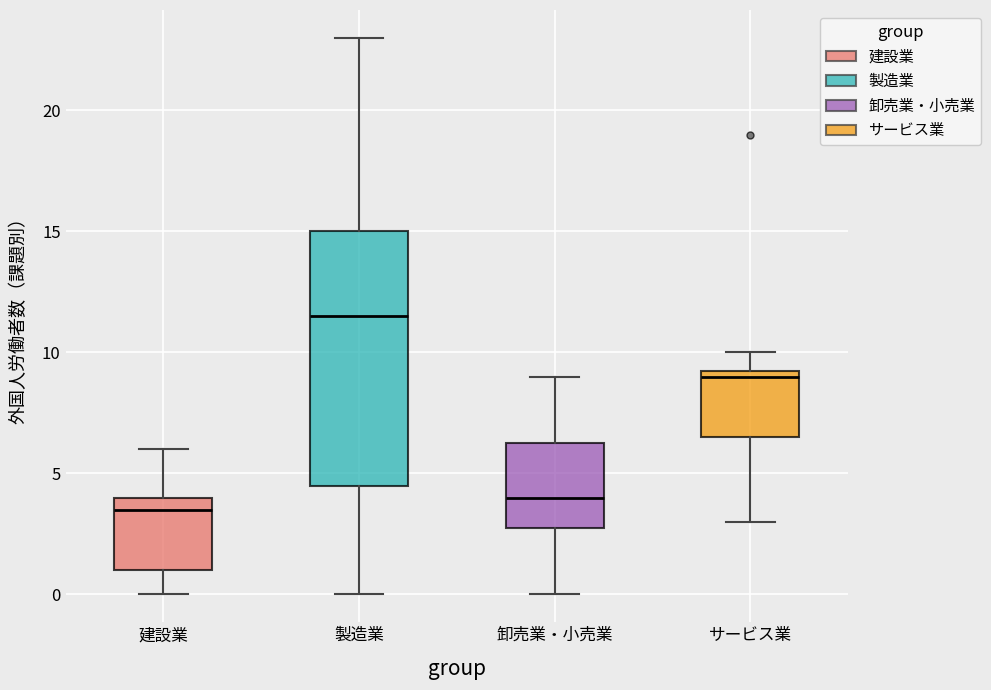

Which box's median line is the highest?

製造業